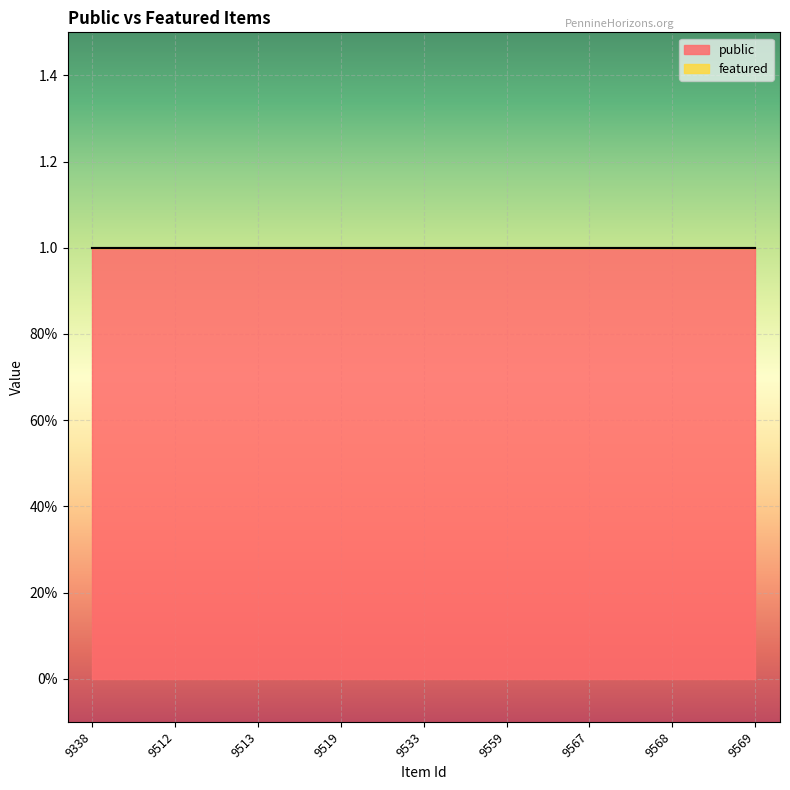

At which label is public closest to 1?

9338